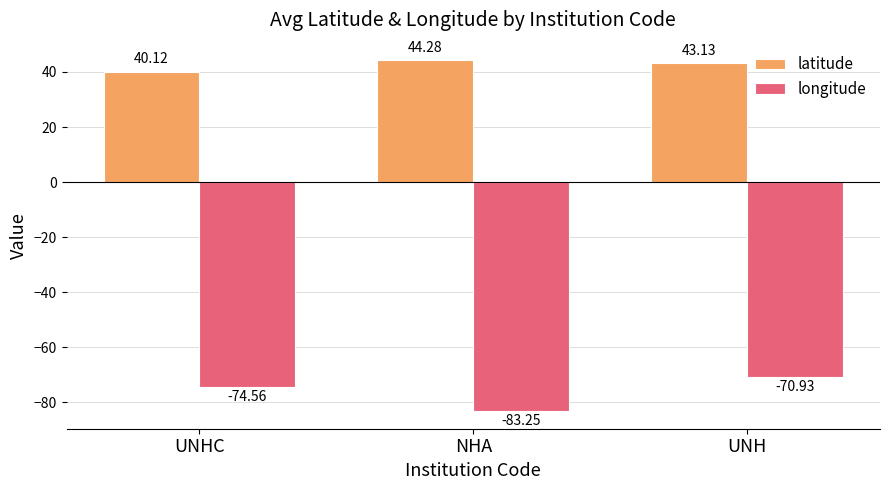

What is the sum of the longitude values at UNHC and NHA?

-157.8